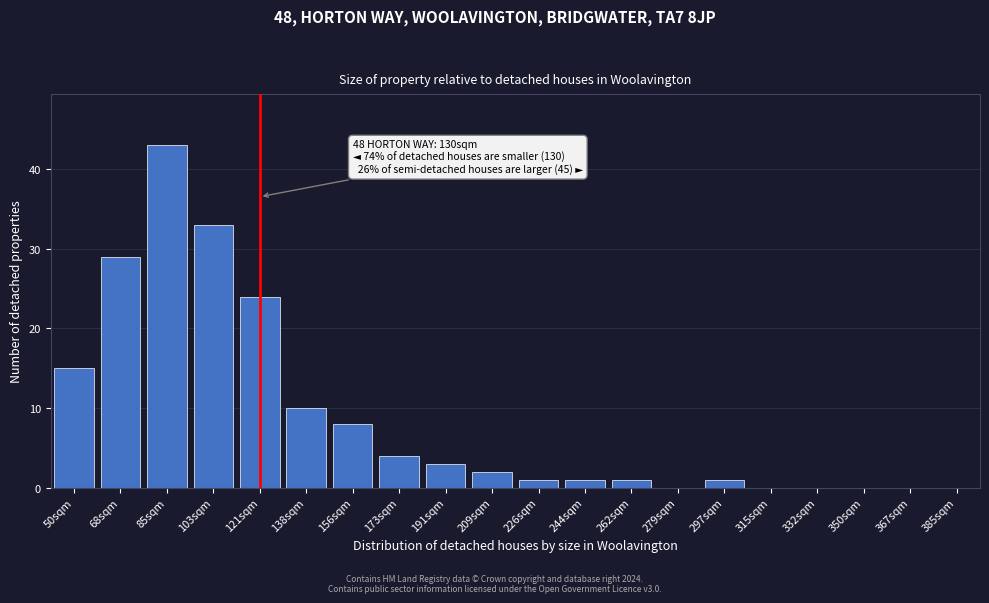

Reading left to right, list all the values displayed in this chart.

50sqm=15	68sqm=29	85sqm=43	103sqm=33	121sqm=24	138sqm=10	156sqm=8	173sqm=4	191sqm=3	209sqm=2	226sqm=1	244sqm=1	262sqm=1	279sqm=0	297sqm=1	315sqm=0	332sqm=0	350sqm=0	367sqm=0	385sqm=0